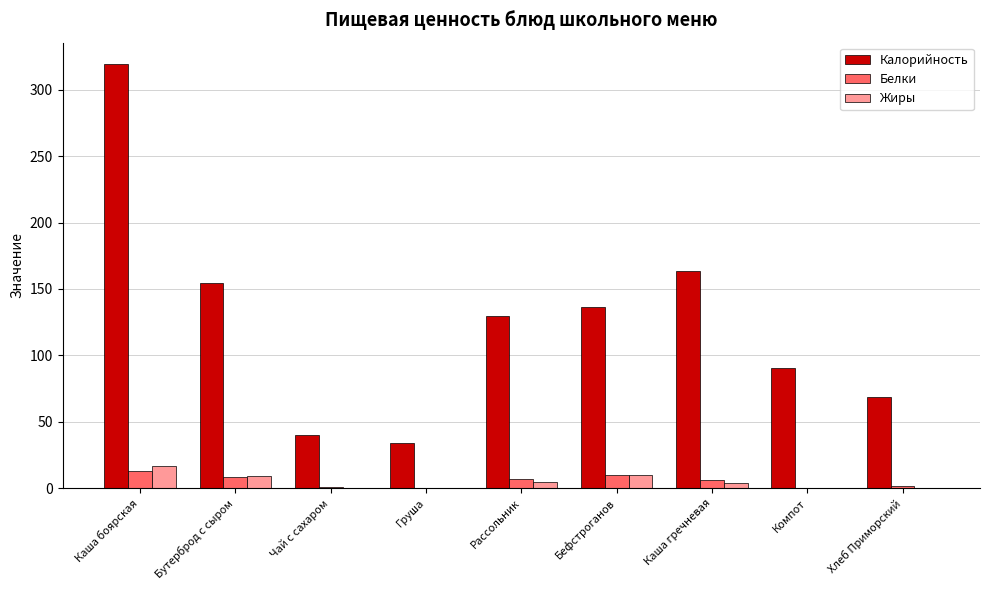

What is the approximate value of Жиры at Бефстроганов?

9.9